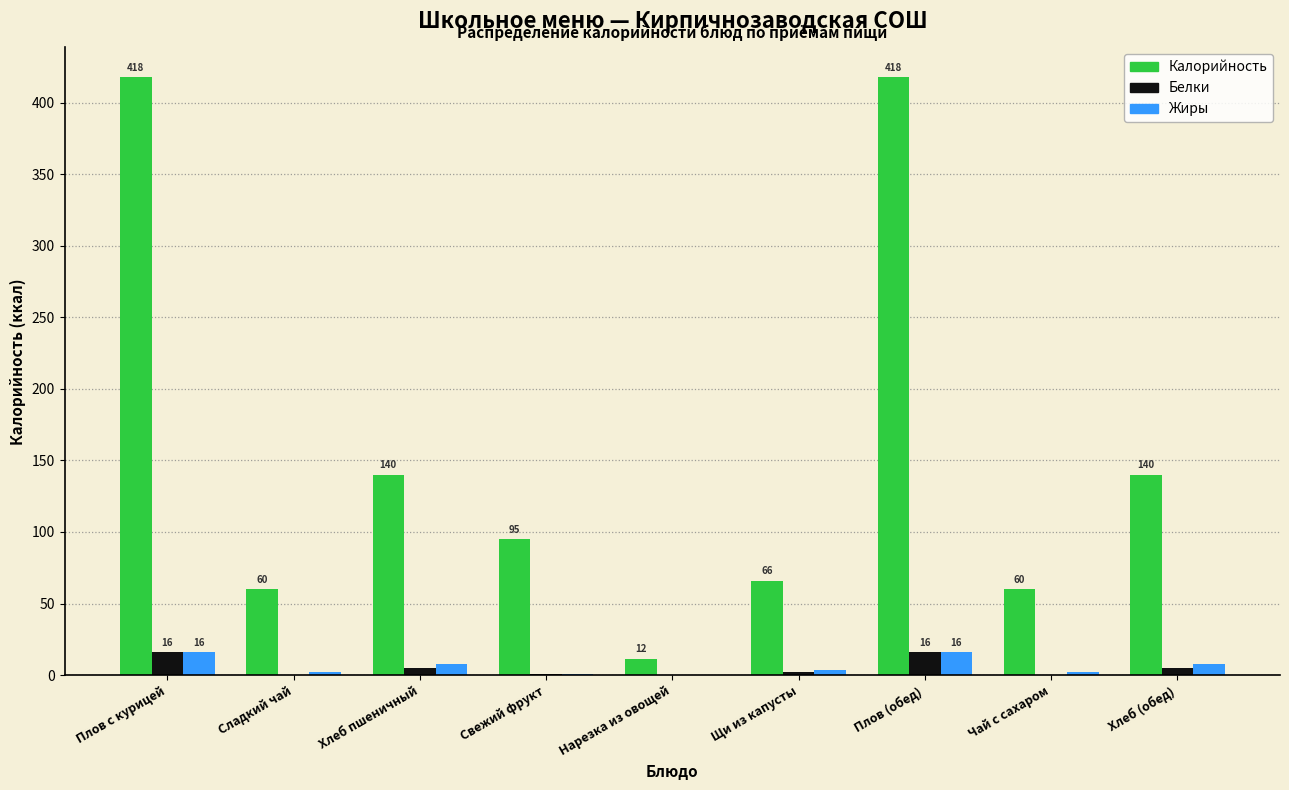

Is the value of Калорийность at Свежий фрукт greater than the value of Белки at Плов (обед)?

Yes